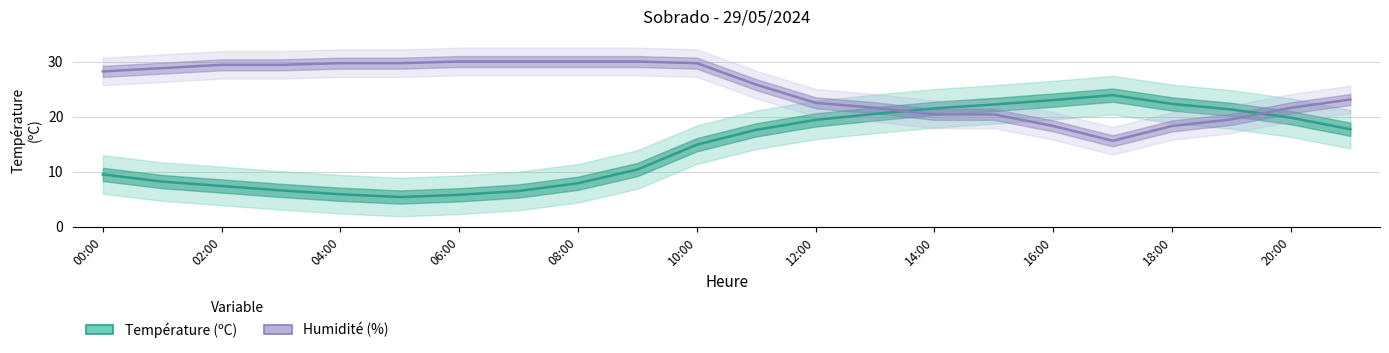

List the series in order of their peak value, highest first.

Humidité (%), Température (ºC)